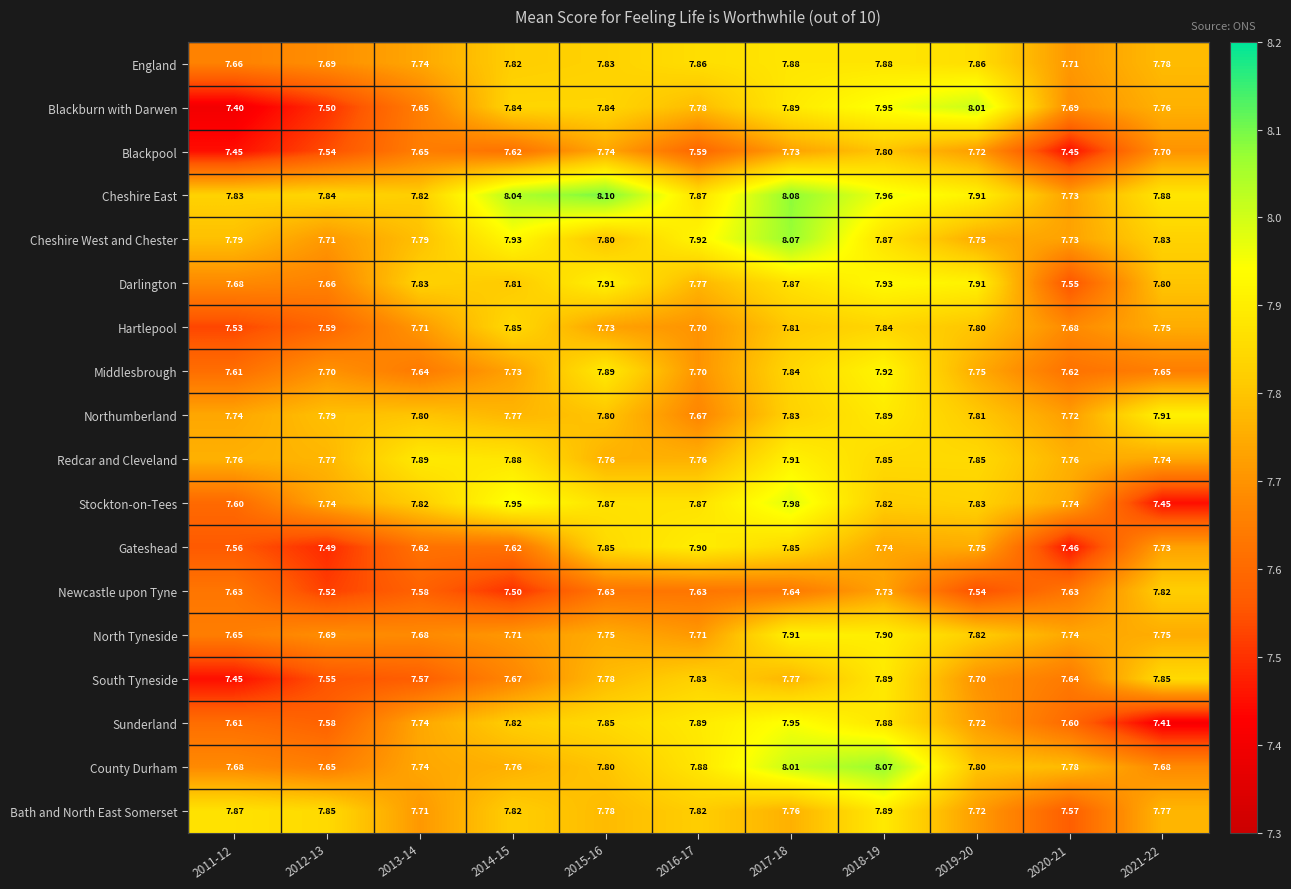

Is the value of Redcar and Cleveland at 2013-14 greater than the value of Cheshire West and Chester at 2017-18?

No